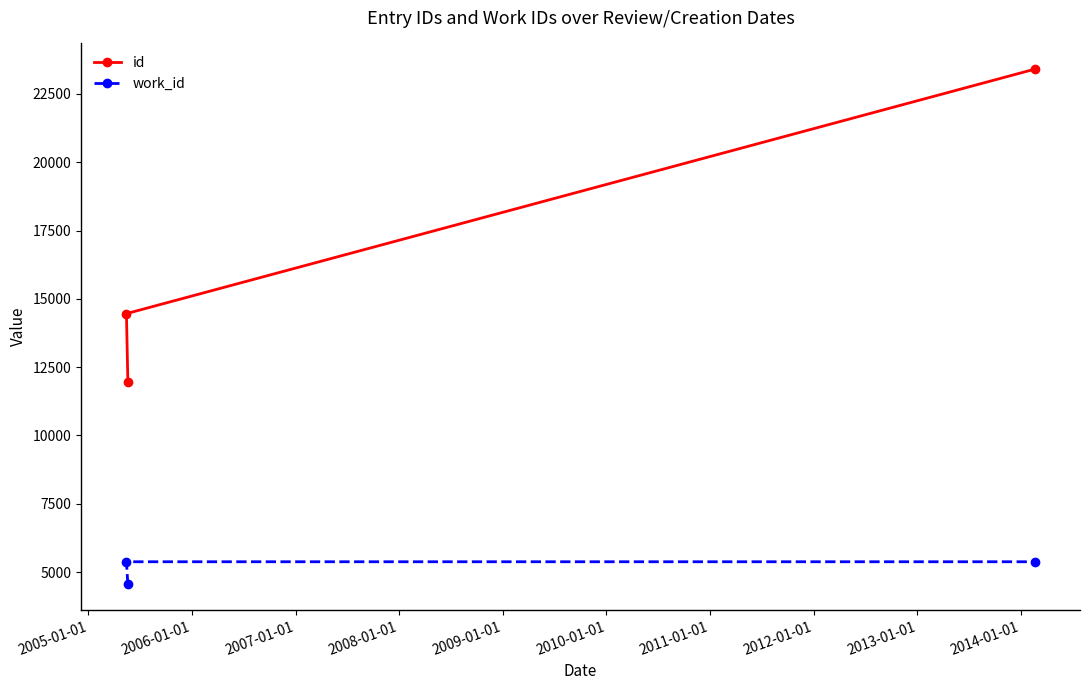

What is the highest value of the work_id series?

5379